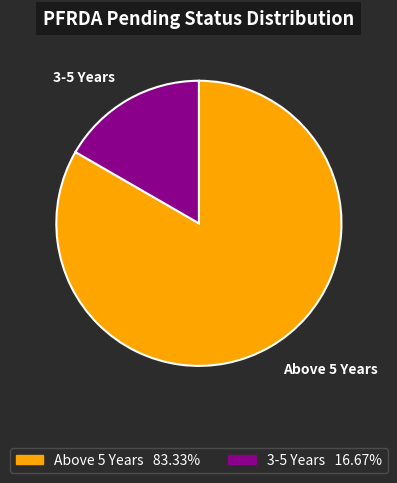

Which has a higher value, 3-5 Years or Above 5 Years?

Above 5 Years